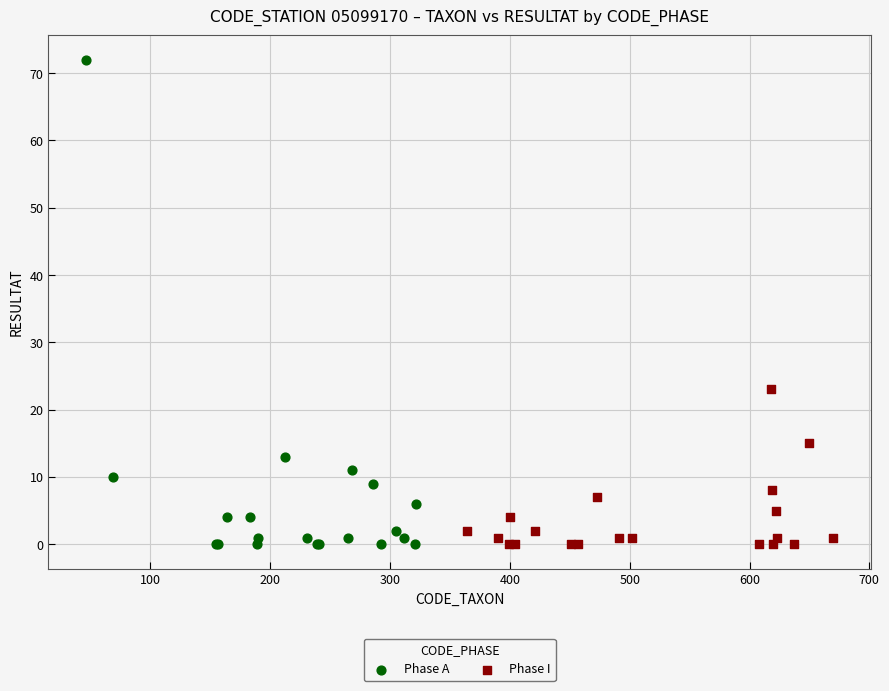

Which series has the widest spread of Y values?

Phase A